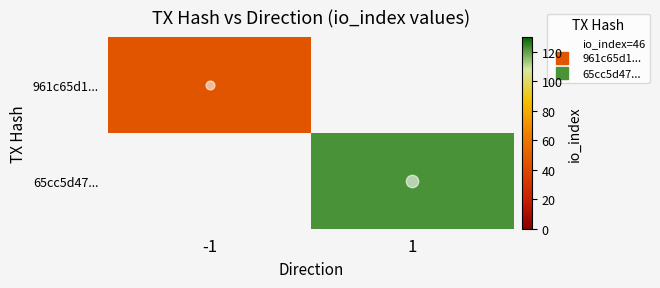

The value of 961c65d1... at -1 is 46.0. True or false?

True